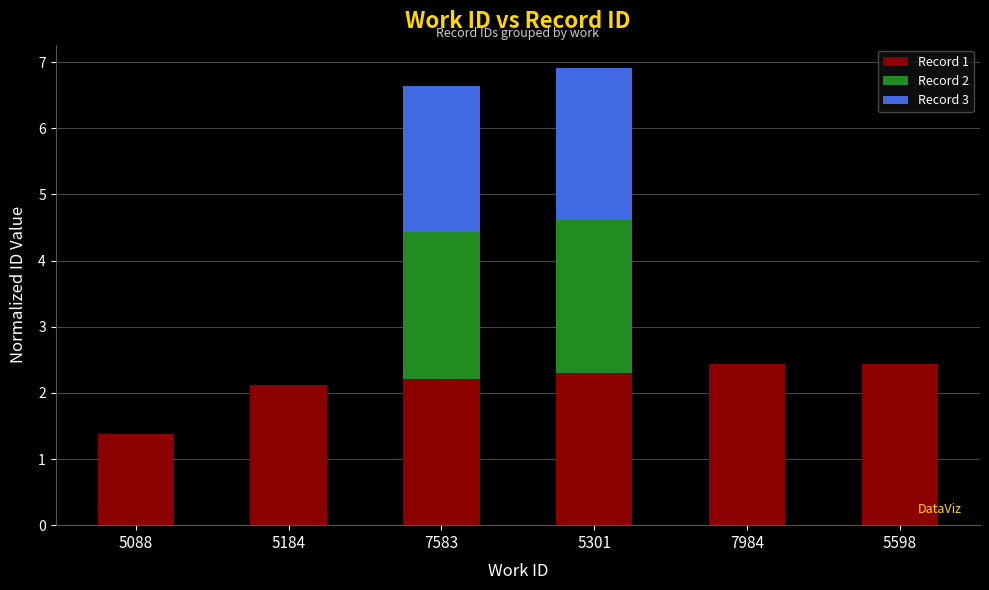

Reading left to right, what are the values for Record 1?

5088=1.4	5184=2.1	7583=2.2	5301=2.3	7984=2.4	5598=2.4